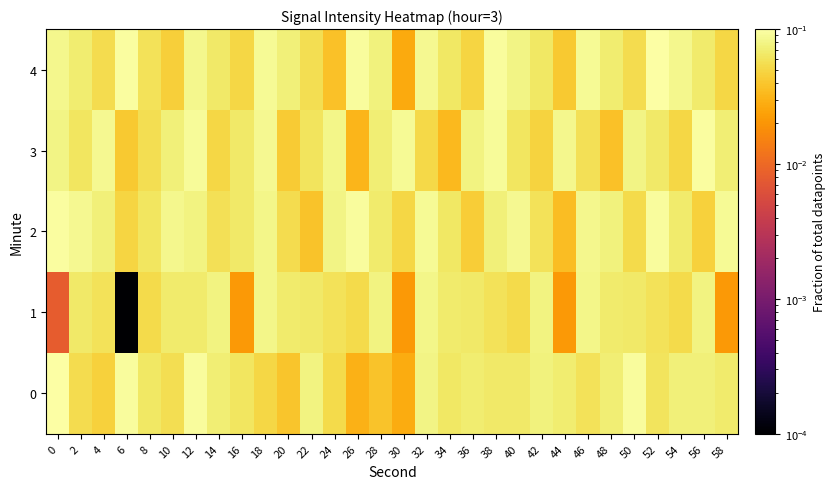

What is the difference between the highest and lowest values at 0?

0.1